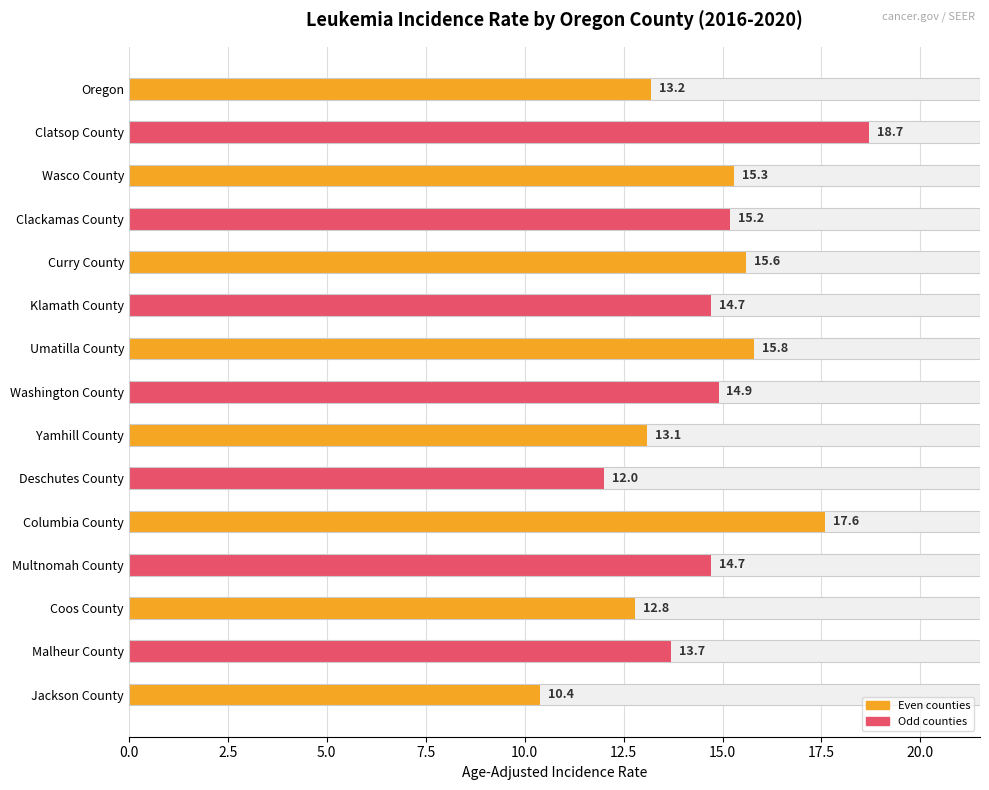

Are the bars grouped side by side (vs. stacked)?

No